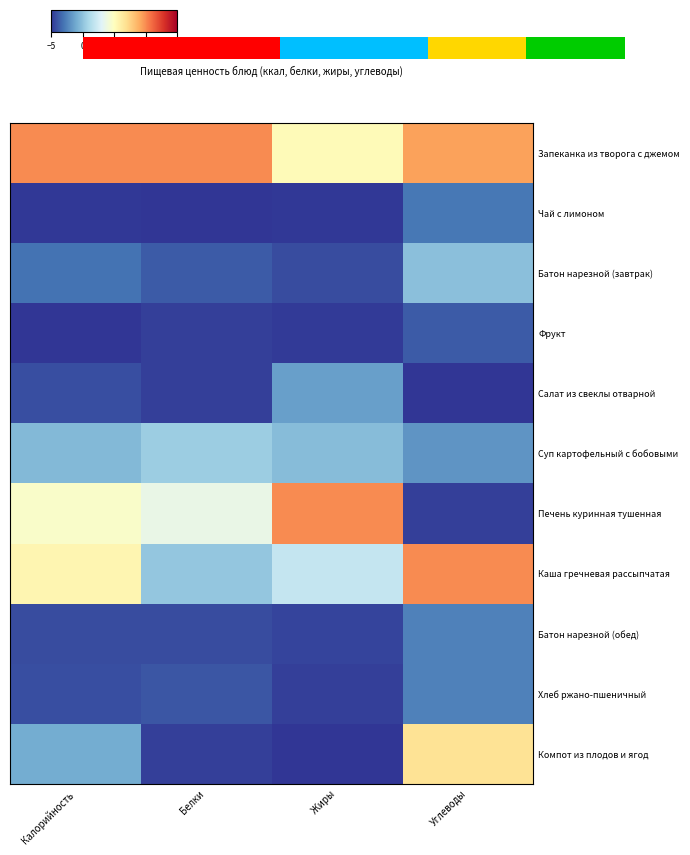

Between Калорийность and Жиры, which series saw the biggest shift?

Печень куринная тушенная